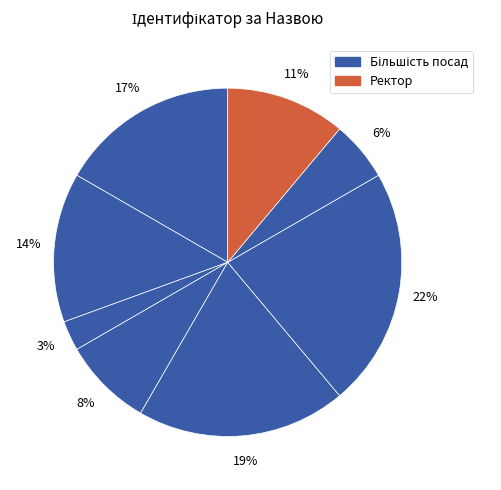

Count the number of slices in the pie.

8